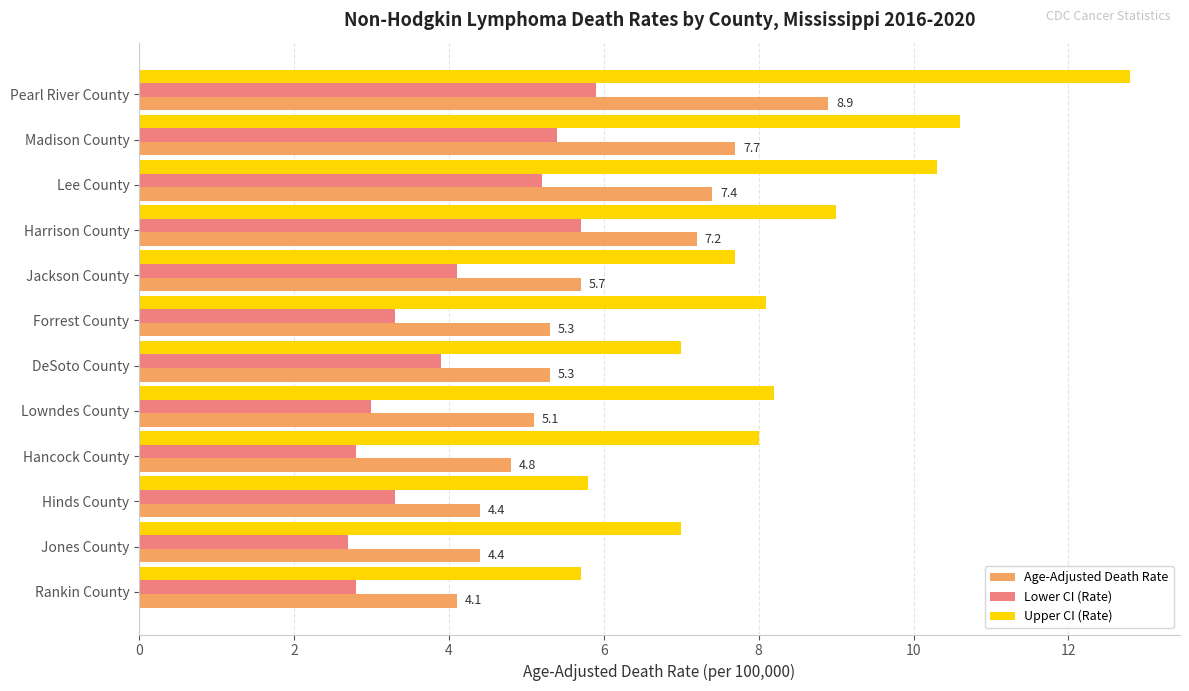

What is the difference between the second highest and second lowest values in the Upper CI (Rate) series?

4.8